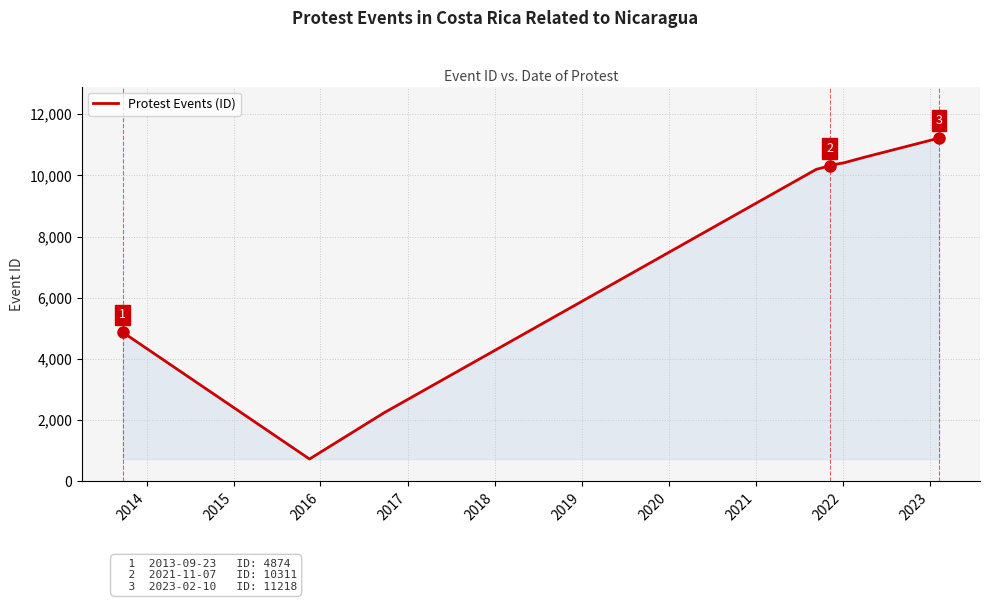

What is the maximum value shown in the chart?

11218